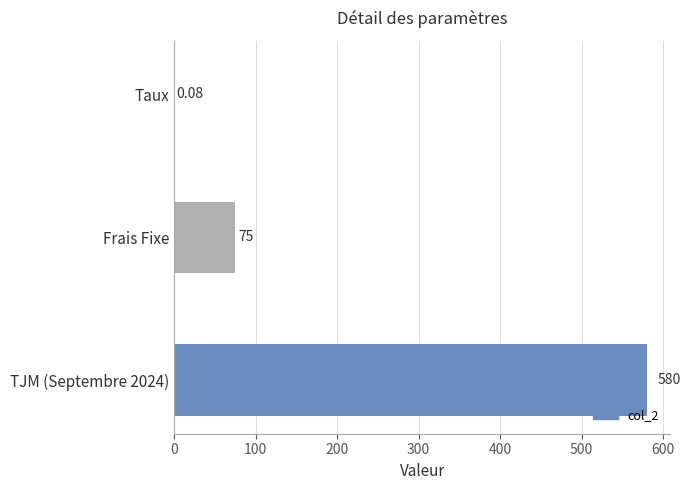

What is the change in value from Frais Fixe to TJM (Septembre 2024)?

+505.0